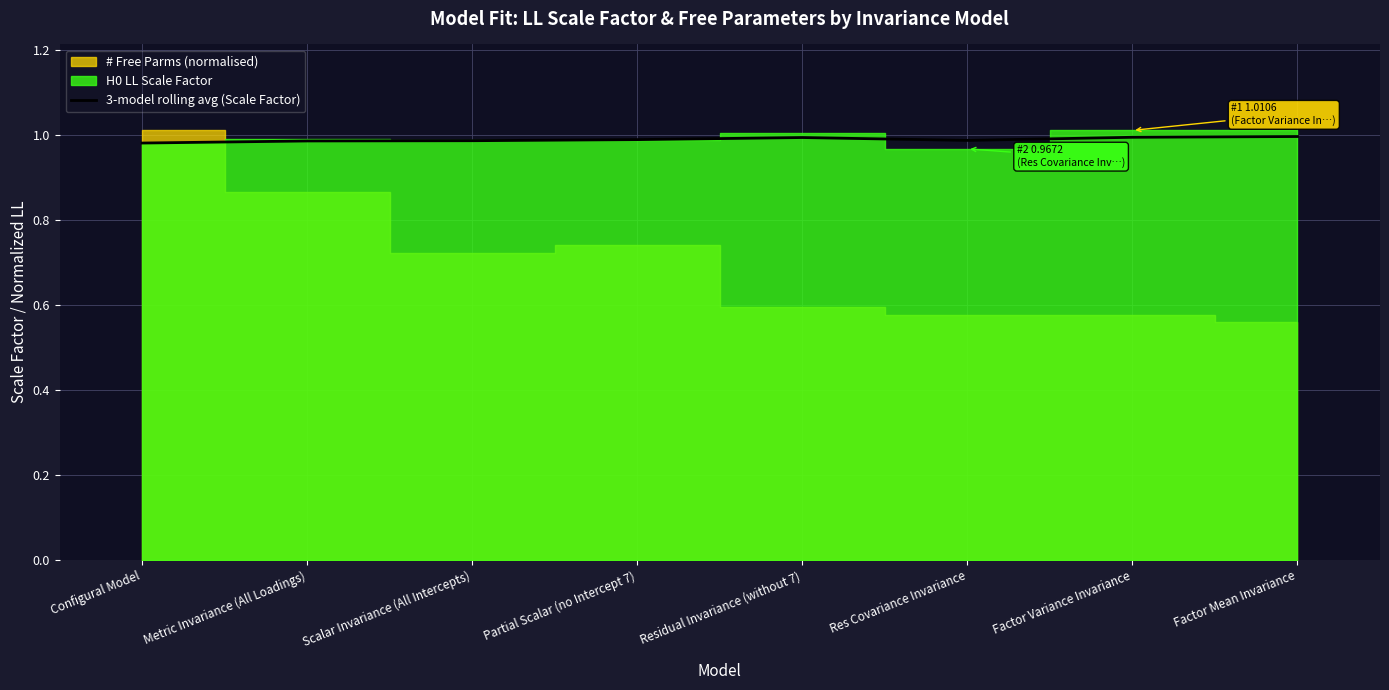

Reading left to right, extract all data points from this chart.

Configural Model=1.0	Metric Invariance (All Loadings)=1.0	Scalar Invariance (All Intercepts)=1.0	Partial Scalar (no Intercept 7)=1.0	Residual Invariance (without 7)=1.0	Res Covariance Invariance=1.0	Factor Variance Invariance=1.0	Factor Mean Invariance=1.0